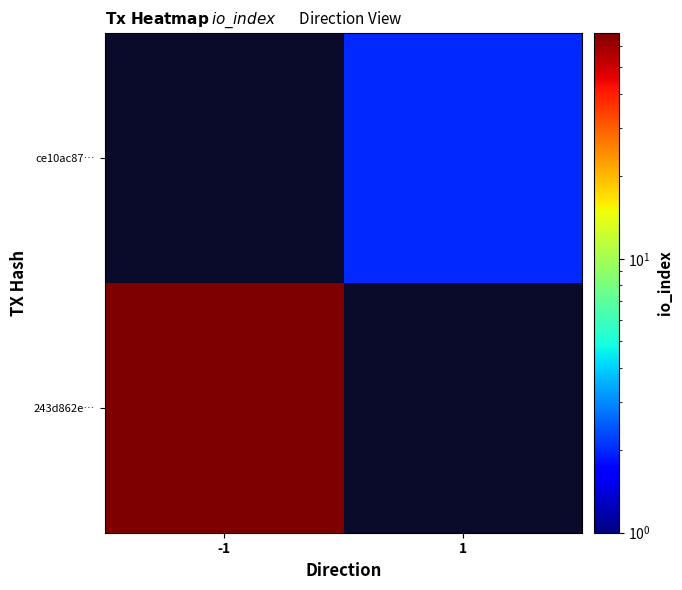

Count the number of categories in the chart.

2